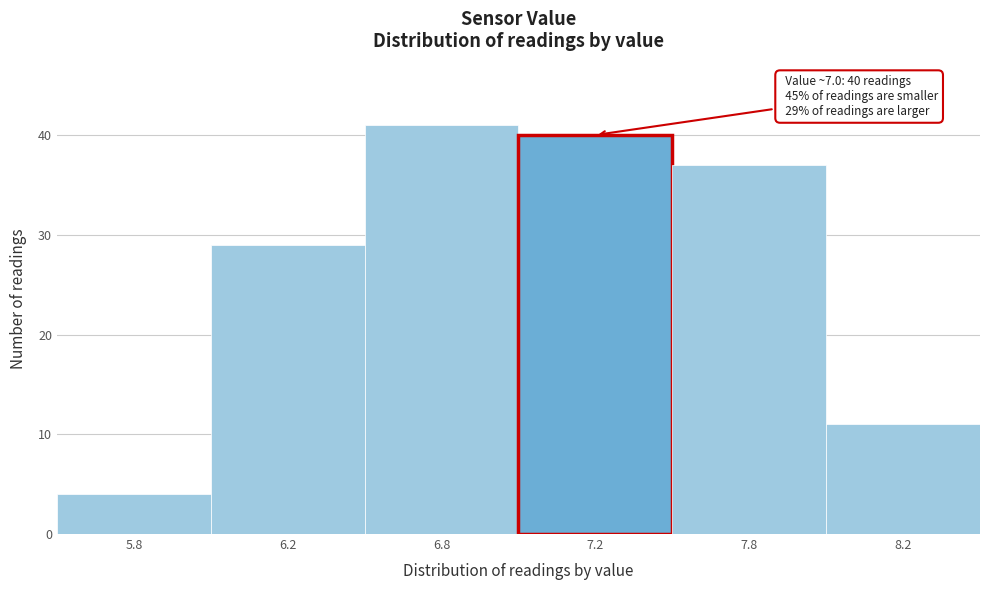

Reading left to right, extract all data points from this chart.

4	29	41	40	37	11